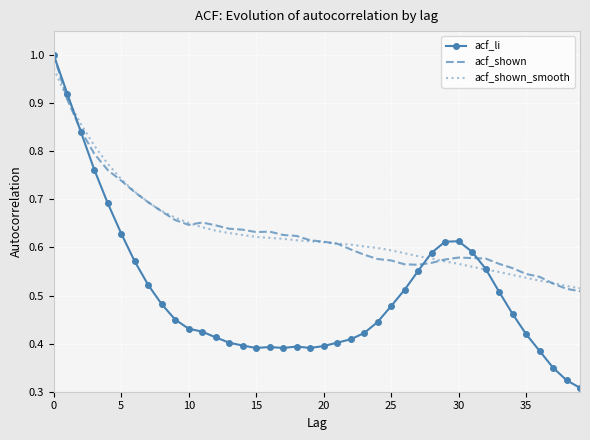

Which series has the widest spread of values?

acf_li